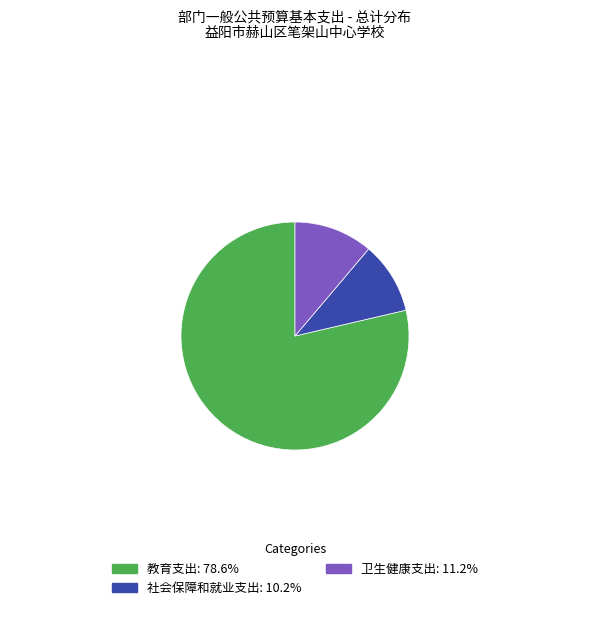

How many slices are in this pie chart?

3